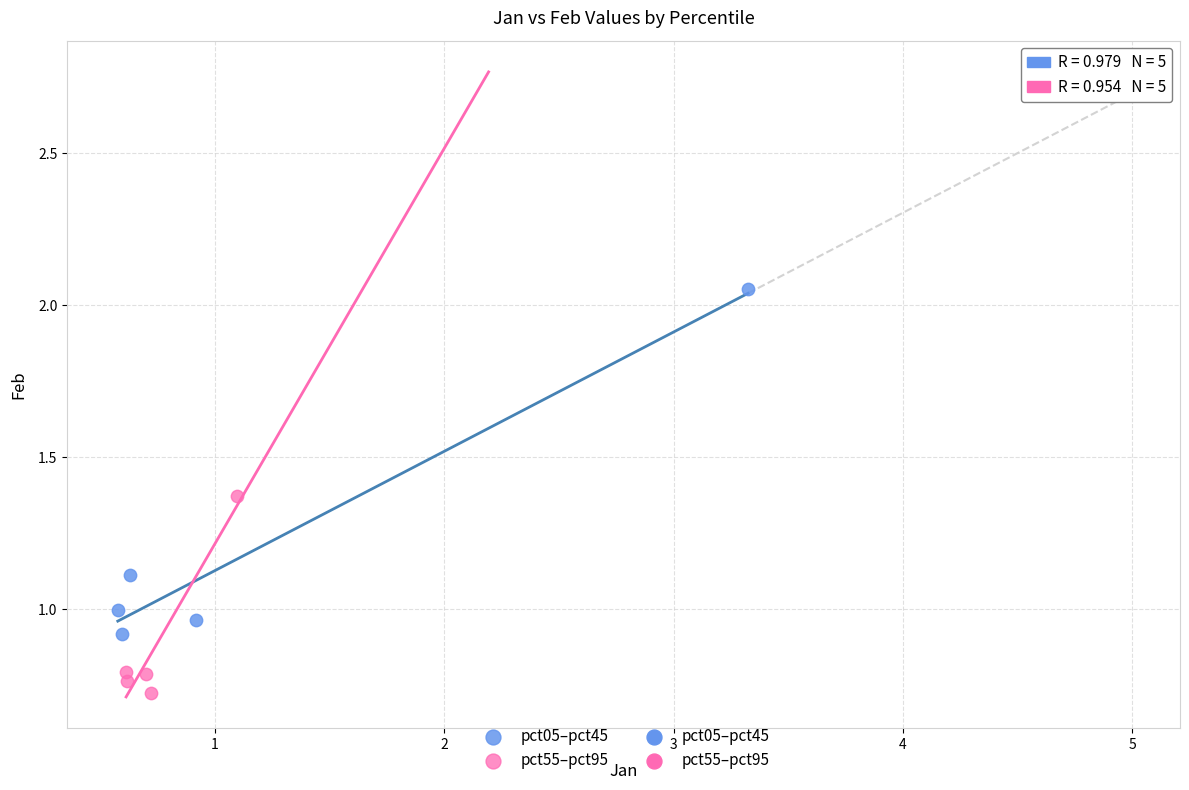

Which series reaches the minimum Y coordinate?

pct55–pct95